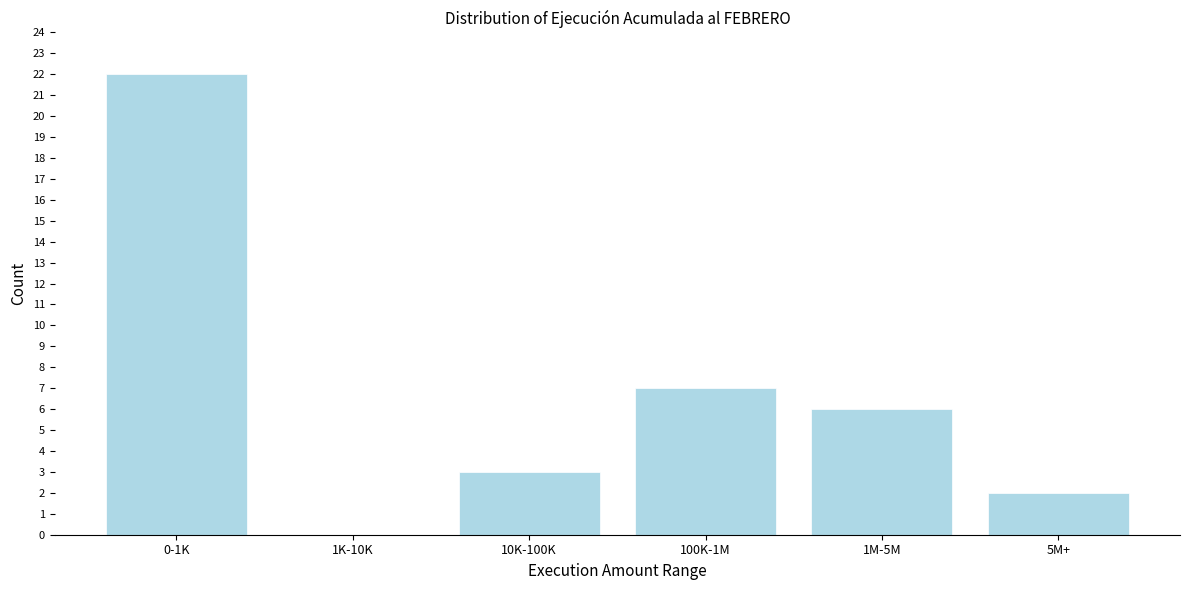

Reading right to left, list all the values displayed in this chart.

5M+=2	1M-5M=6	100K-1M=7	10K-100K=3	1K-10K=0	0-1K=22